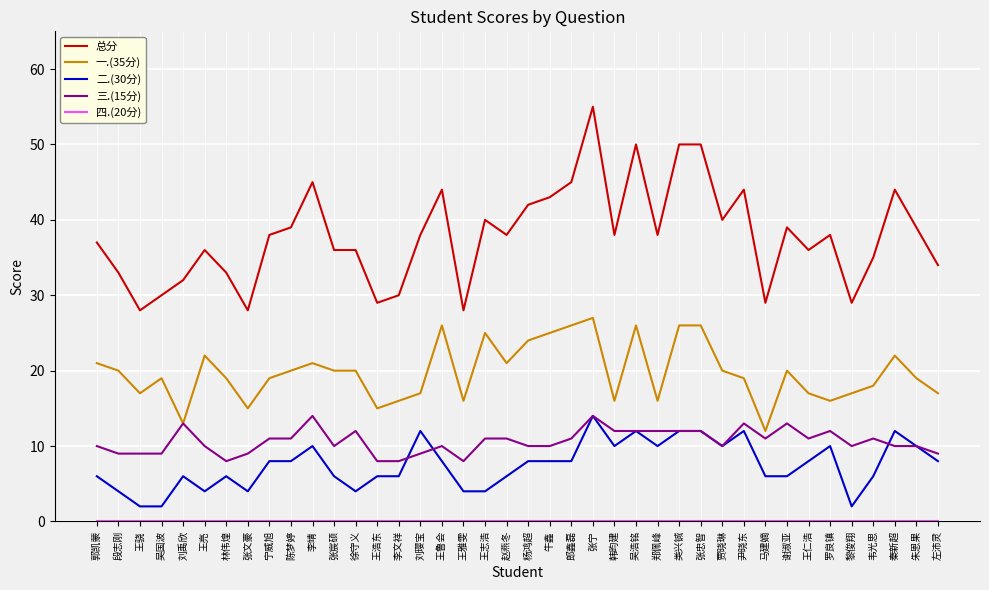

What is the approximate value of 一.(35分) at 尹晓东, to the nearest 10?

20